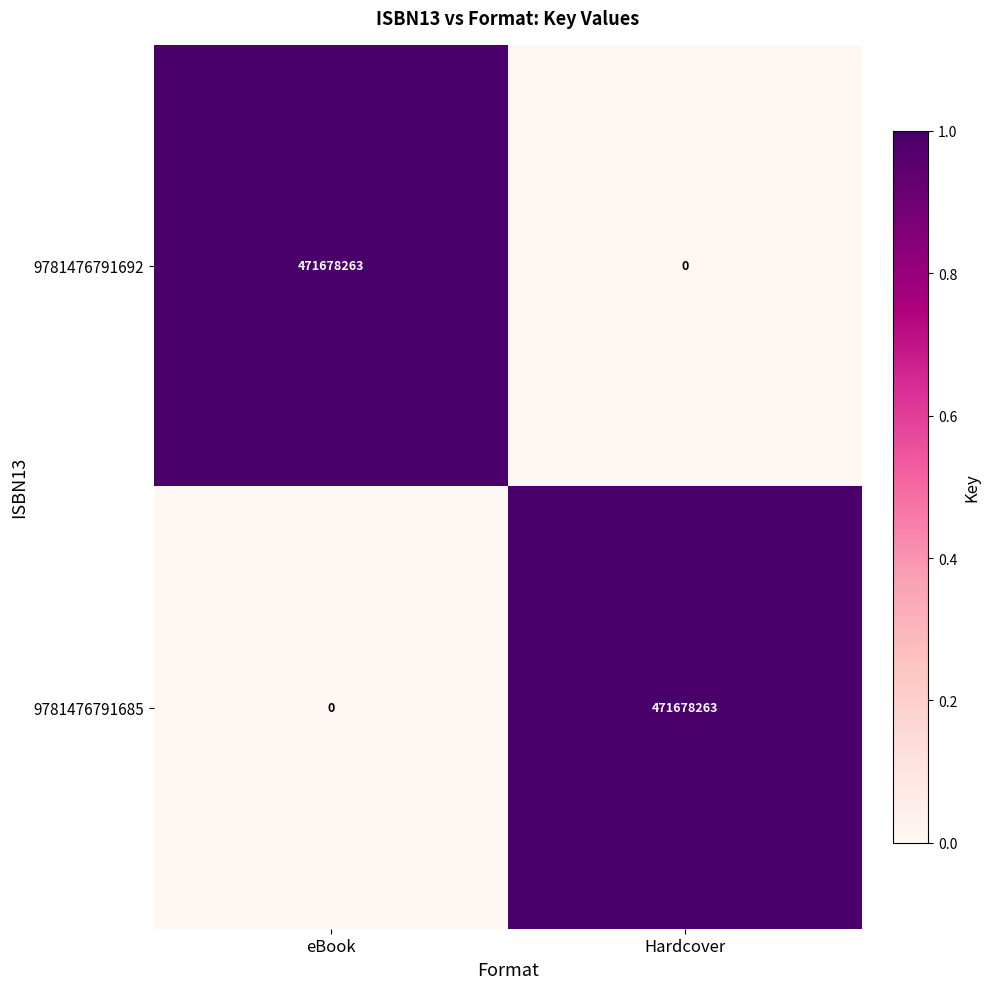

Reading left to right, extract all data points from this chart.

9781476791692: eBook=471678263	Hardcover=0
9781476791685: eBook=0	Hardcover=471678263